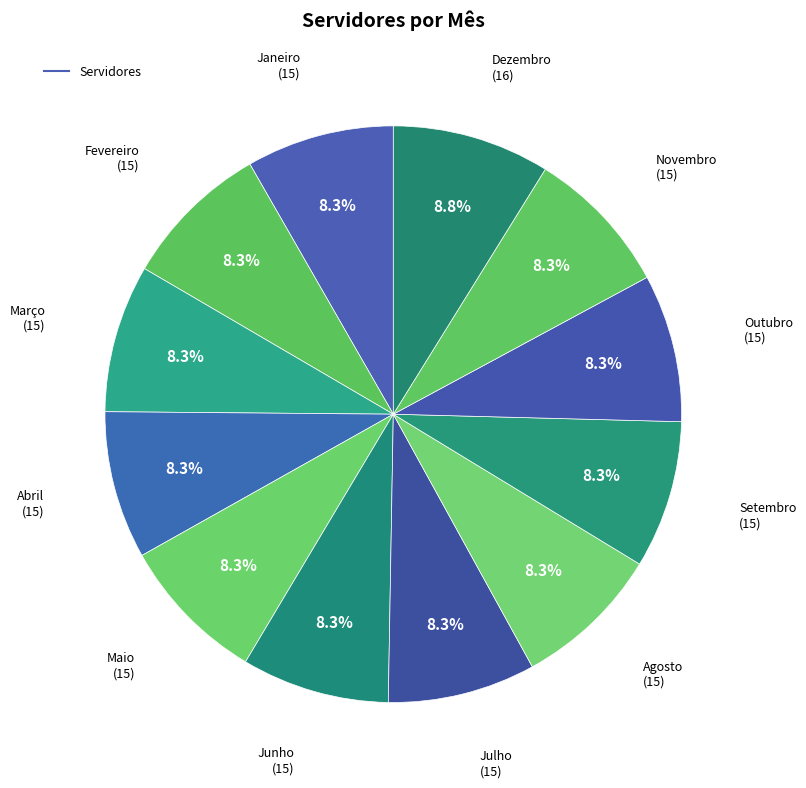

Which category has the biggest portion of the pie?

Dezembro